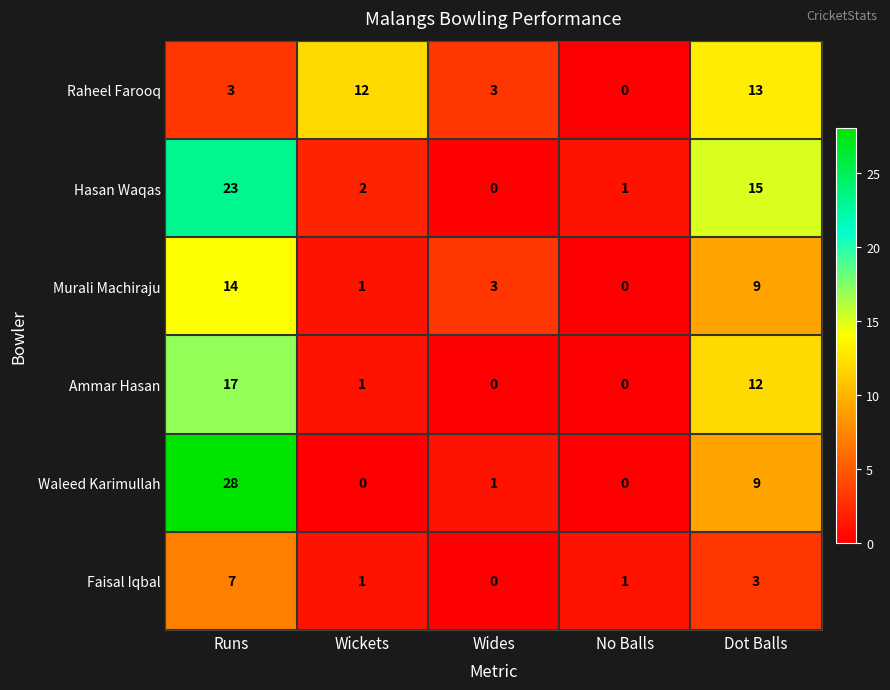

What is the average value of the Waleed Karimullah series?

8